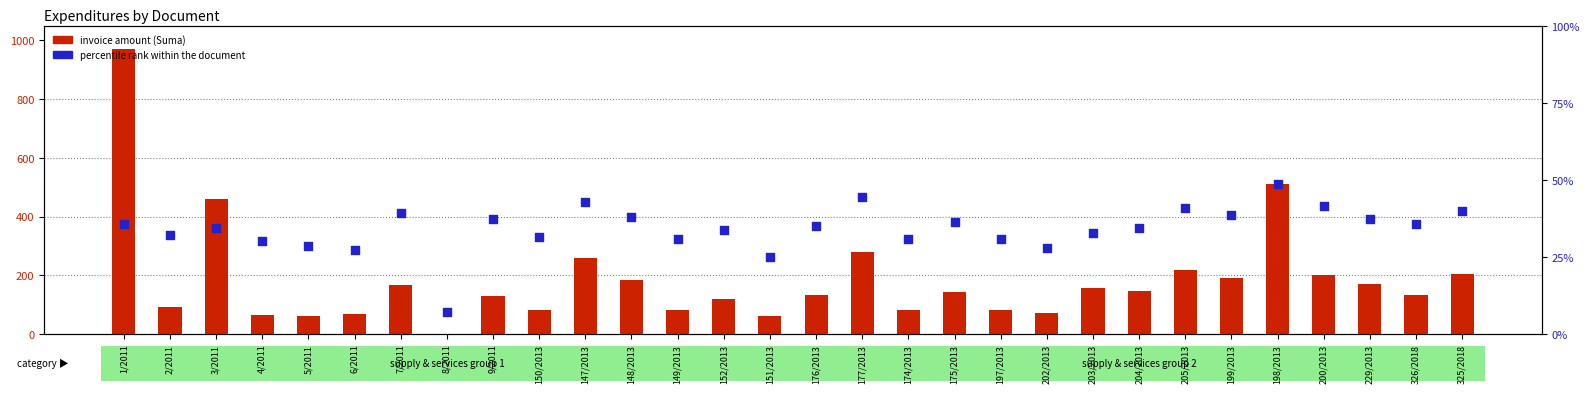

Which series has the largest Y range (max minus min)?

invoice amount (Suma)